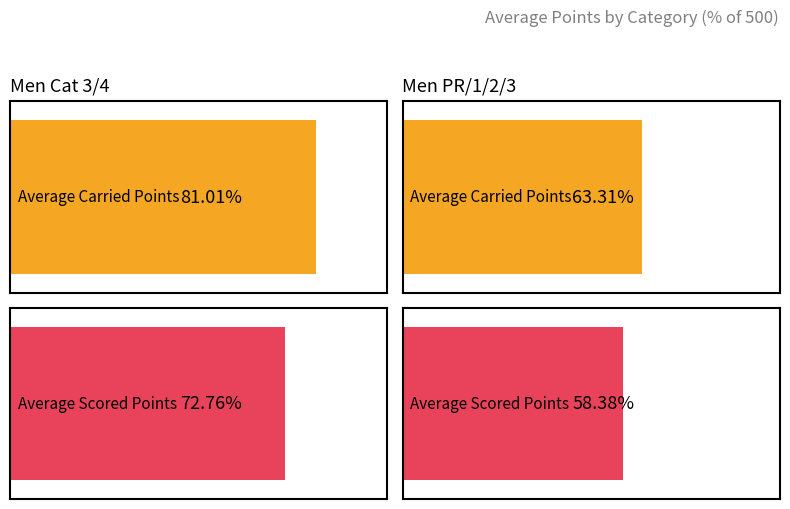

List the series in order of their peak value, lowest first.

avg_scored, avg_carried